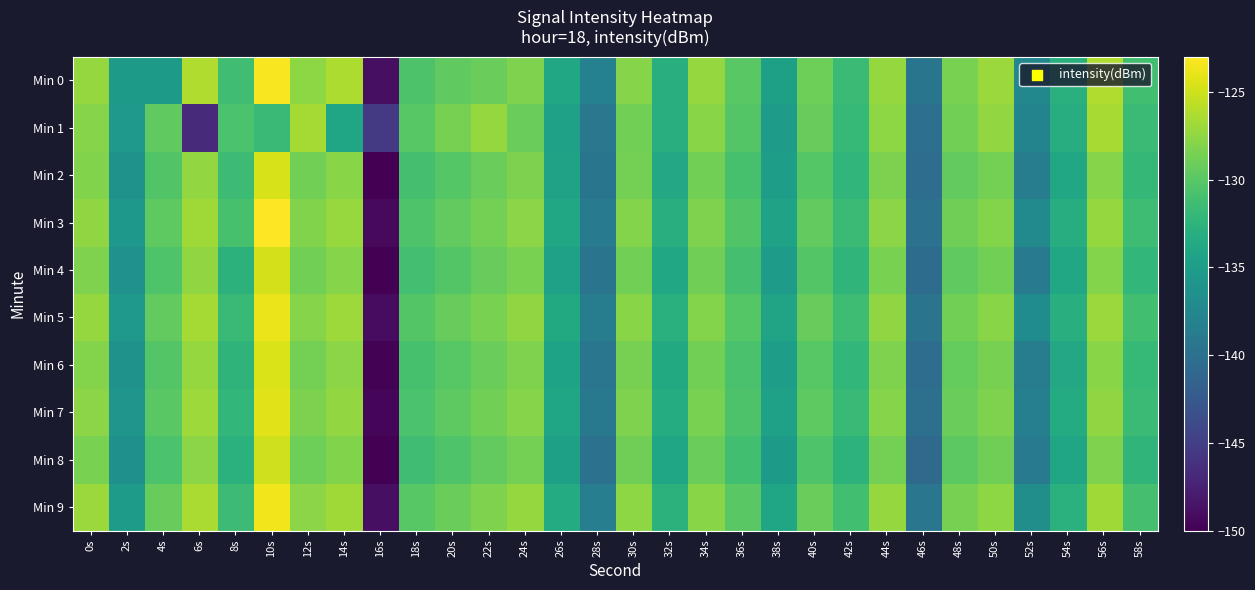

Which category has the highest value across all series?

10s